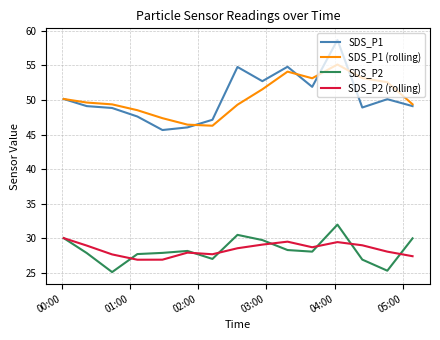

True or false: SDS_P2 (rolling) and SDS_P1 cross at least once.

False